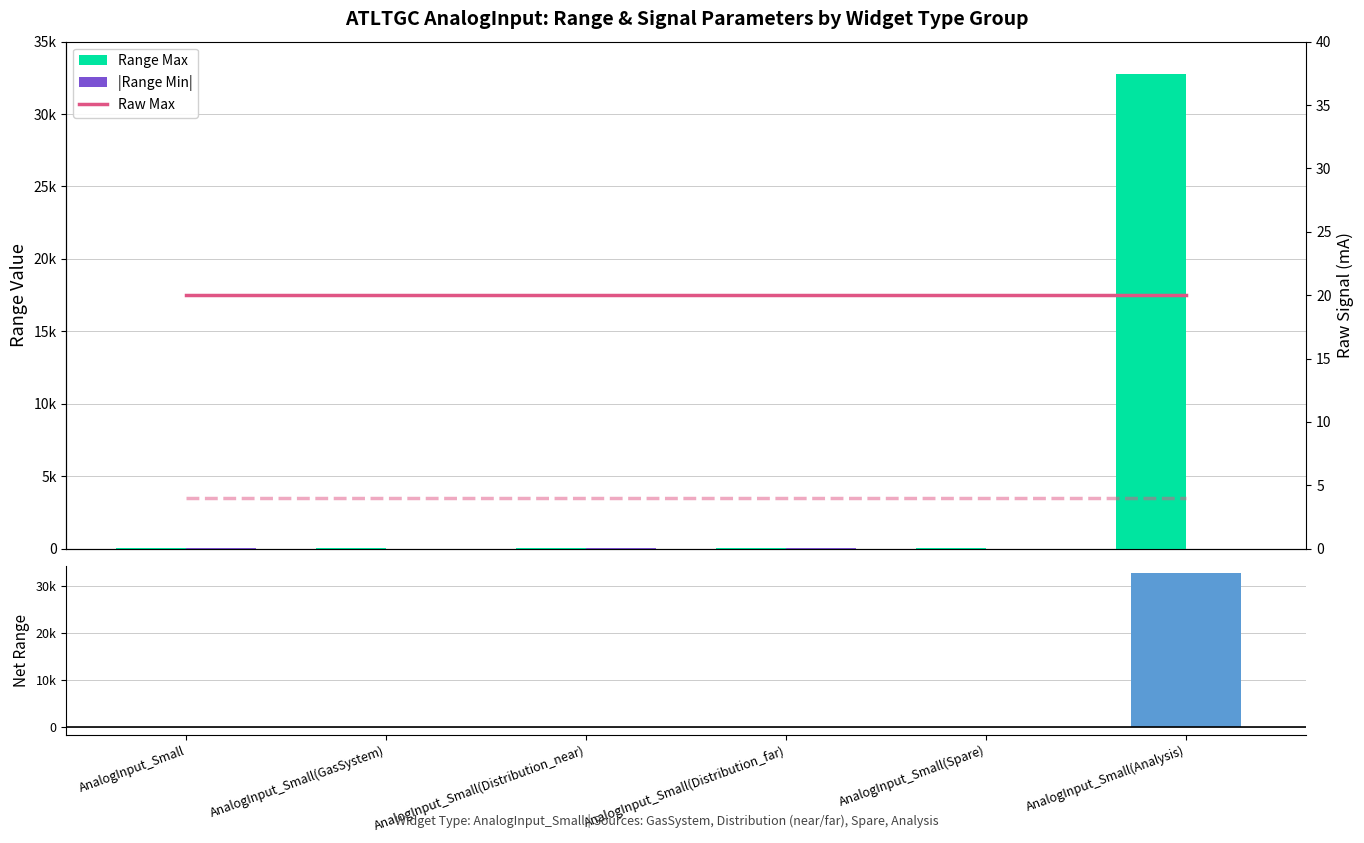

Reading left to right, transcribe all the data shown in this chart.

Range Max: AnalogInput_Small=50	AnalogInput_Small(GasSystem)=40	AnalogInput_Small(Distribution_near)=50	AnalogInput_Small(Distribution_far)=50	AnalogInput_Small(Spare)=25	AnalogInput_Small(Analysis)=32767
|Range Min|: AnalogInput_Small=50	AnalogInput_Small(GasSystem)=0	AnalogInput_Small(Distribution_near)=50	AnalogInput_Small(Distribution_far)=50	AnalogInput_Small(Spare)=0	AnalogInput_Small(Analysis)=0
Raw Max: AnalogInput_Small=20	AnalogInput_Small(GasSystem)=20	AnalogInput_Small(Distribution_near)=20	AnalogInput_Small(Distribution_far)=20	AnalogInput_Small(Spare)=20	AnalogInput_Small(Analysis)=20
Net Range: AnalogInput_Small=0	AnalogInput_Small(GasSystem)=40	AnalogInput_Small(Distribution_near)=0	AnalogInput_Small(Distribution_far)=0	AnalogInput_Small(Spare)=-25	AnalogInput_Small(Analysis)=32767